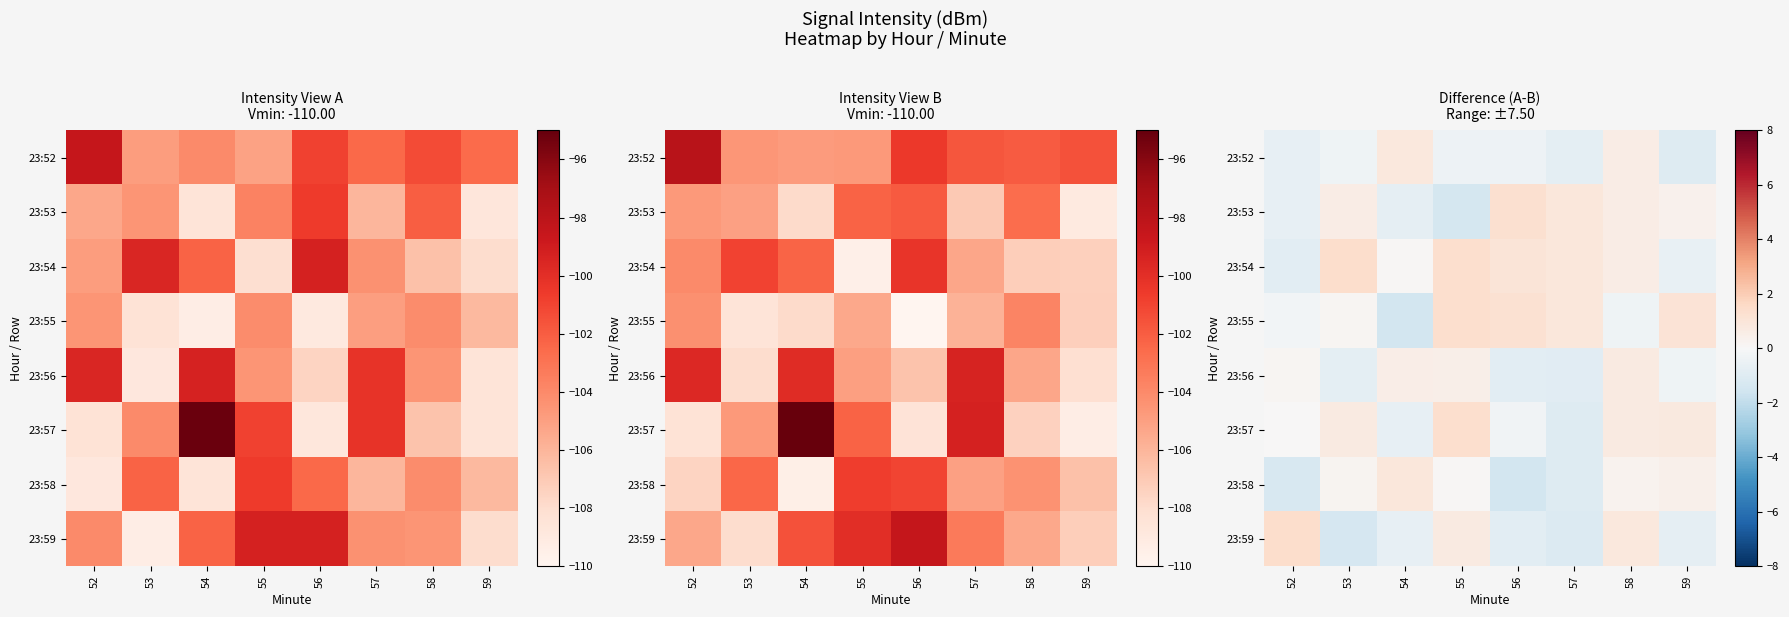

The value of row_4 at 56 is -1.2. True or false?

False